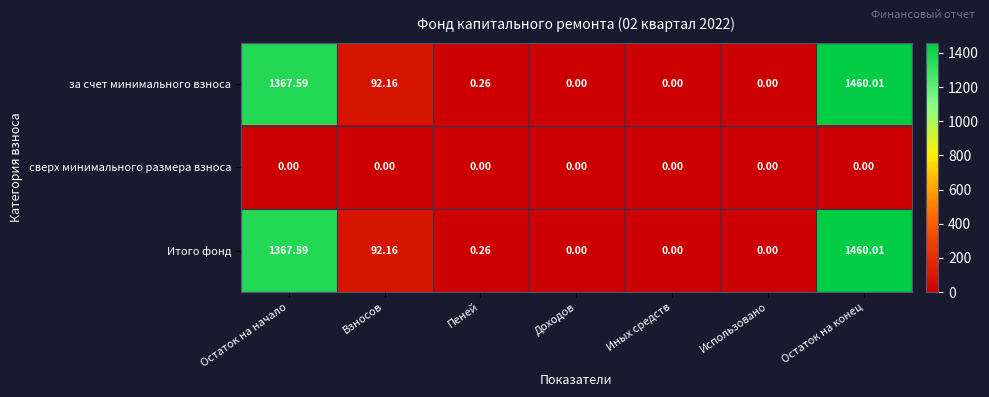

Is the value of сверх минимального размера взноса at Доходов greater than the value of за счет минимального взноса at Остаток на начало?

No